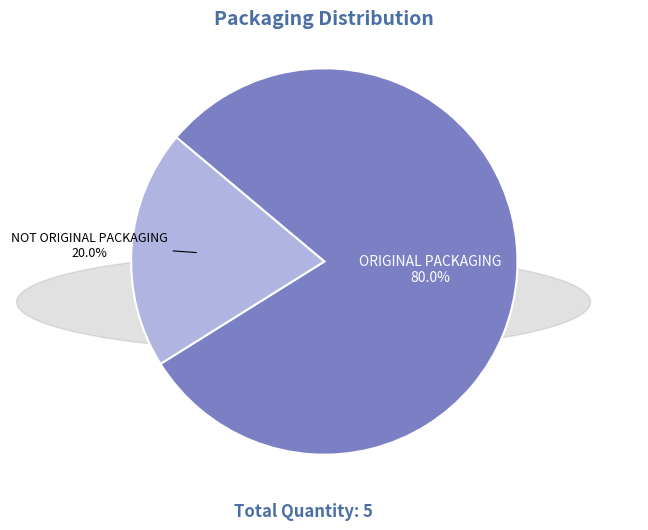

Approximately how many times larger is the value at ORIGINAL PACKAGING compared to NOT ORIGINAL PACKAGING?

4.0